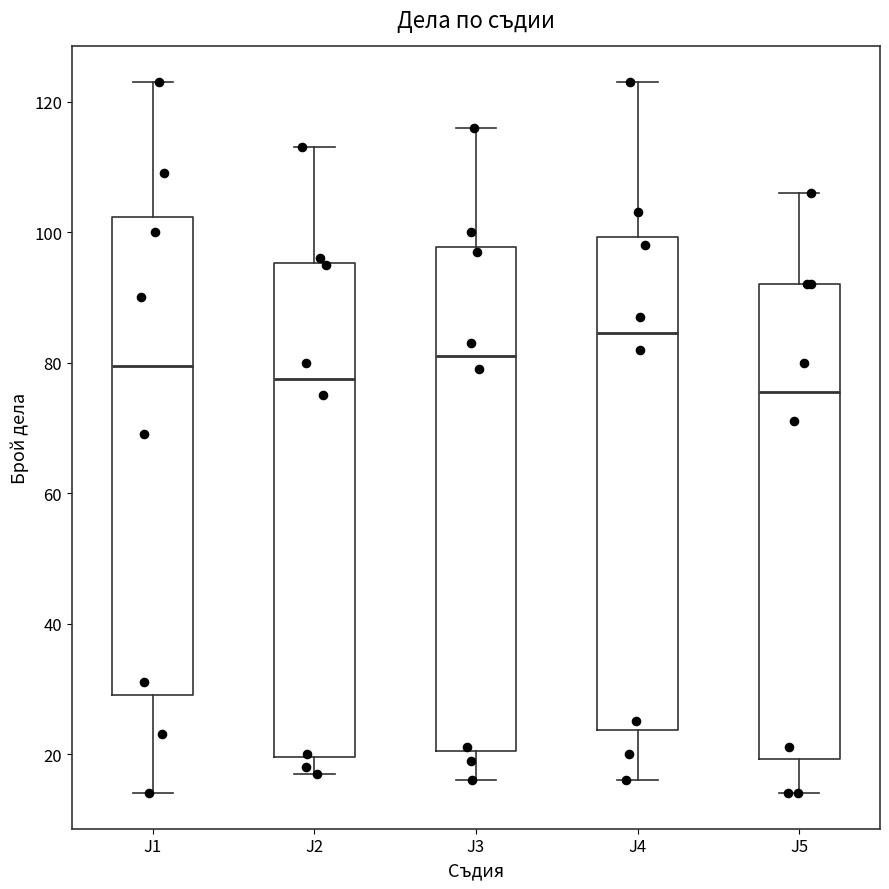

Where does the upper whisker of the box for J1 end on the y-axis? The values are not printed on the chart, so give them approximately, as read against the axis.

124